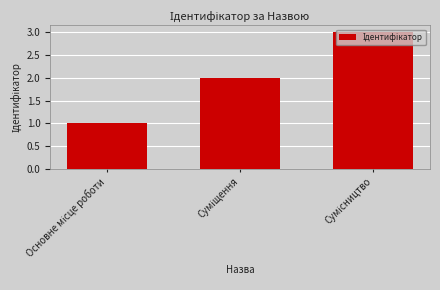

Count the number of categories in the chart.

3